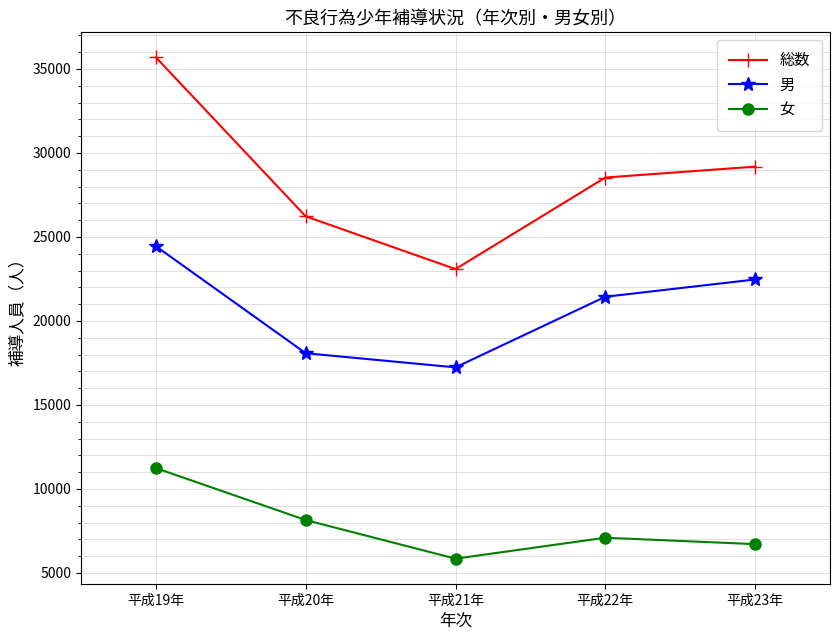

Which series has the largest total across all categories?

総数